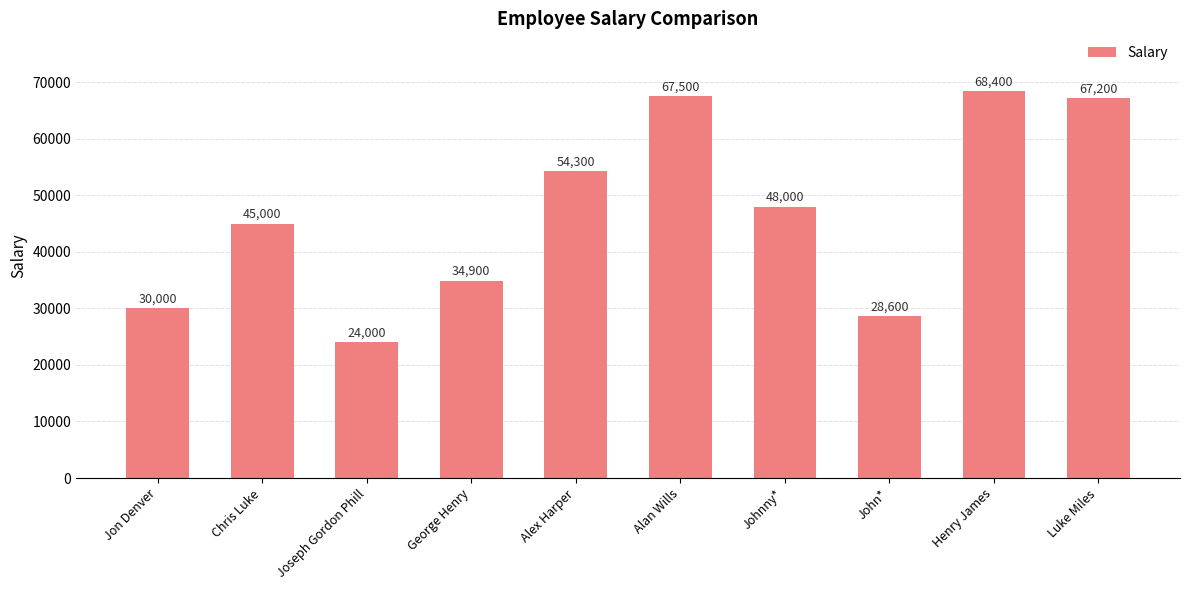

What is the value of the 2nd bar from the left?

45000